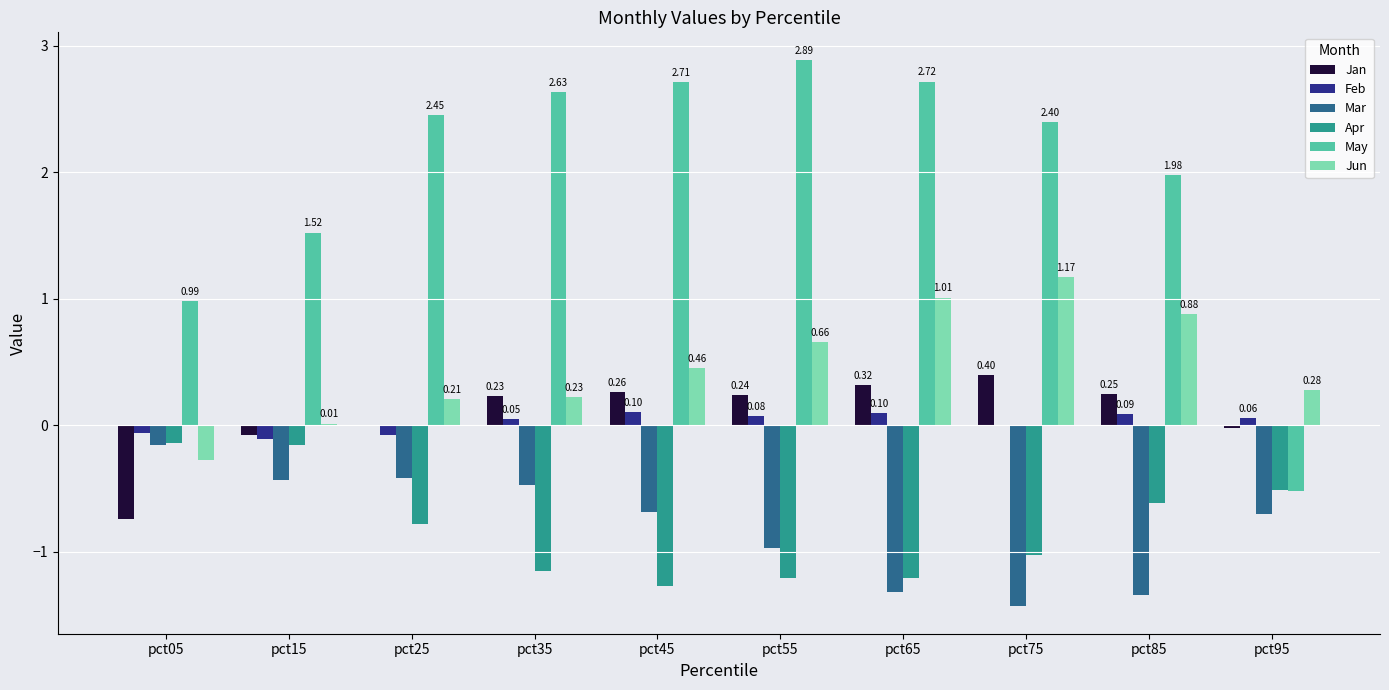

At which category is the sum across all series the highest?

pct55